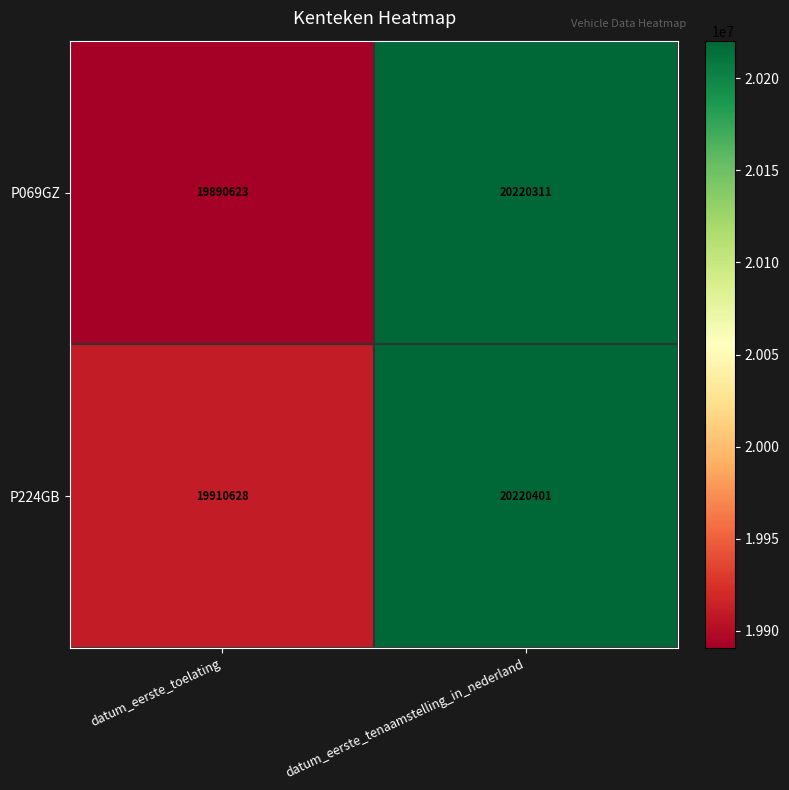

At datum_eerste_tenaamstelling_in_nederland, list the series in order from smallest to largest.

P069GZ, P224GB